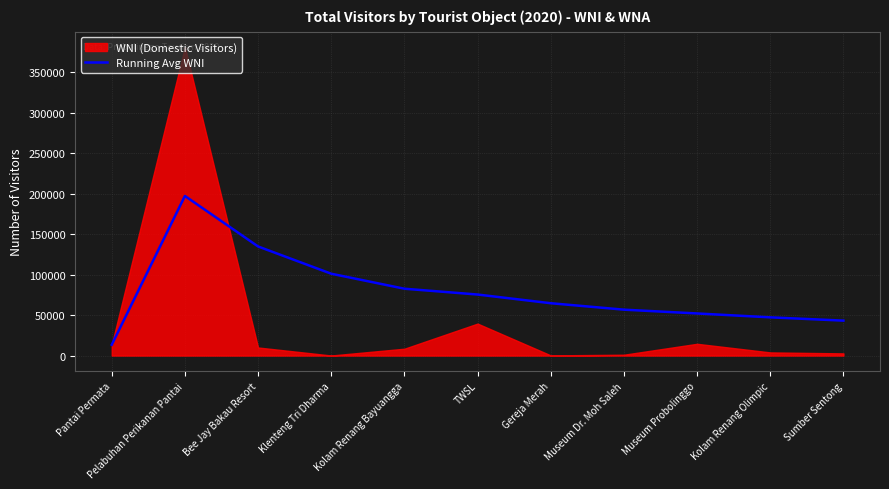

The chart shows a value of 56674.9 at Museum Dr. Moh Saleh. True or false?

True